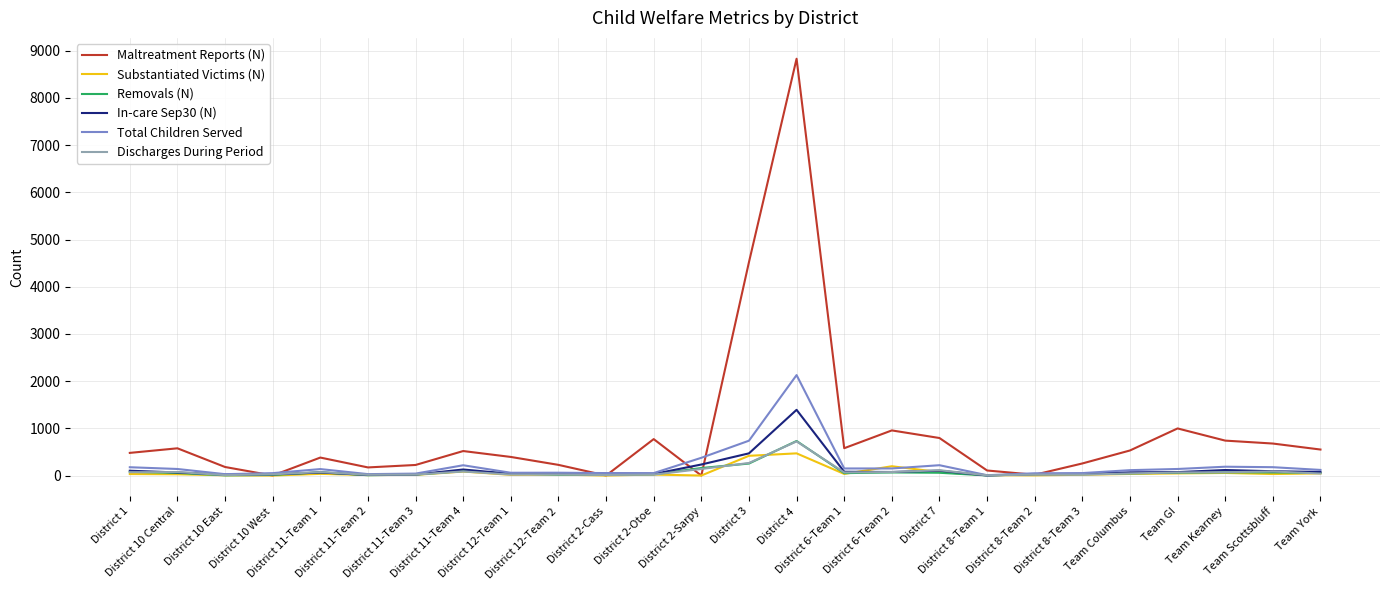

Which series has the largest total across all categories?

Maltreatment Reports (N)